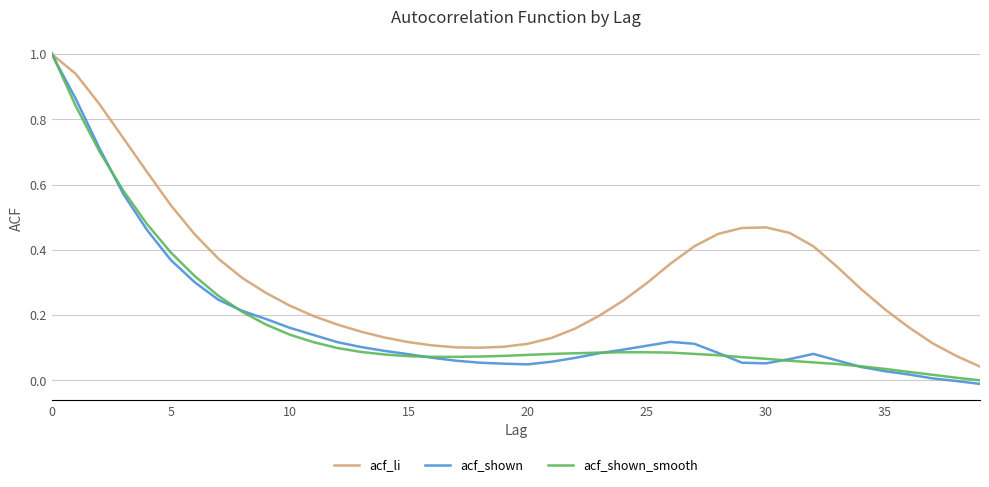

What is the greatest value displayed?

1.0